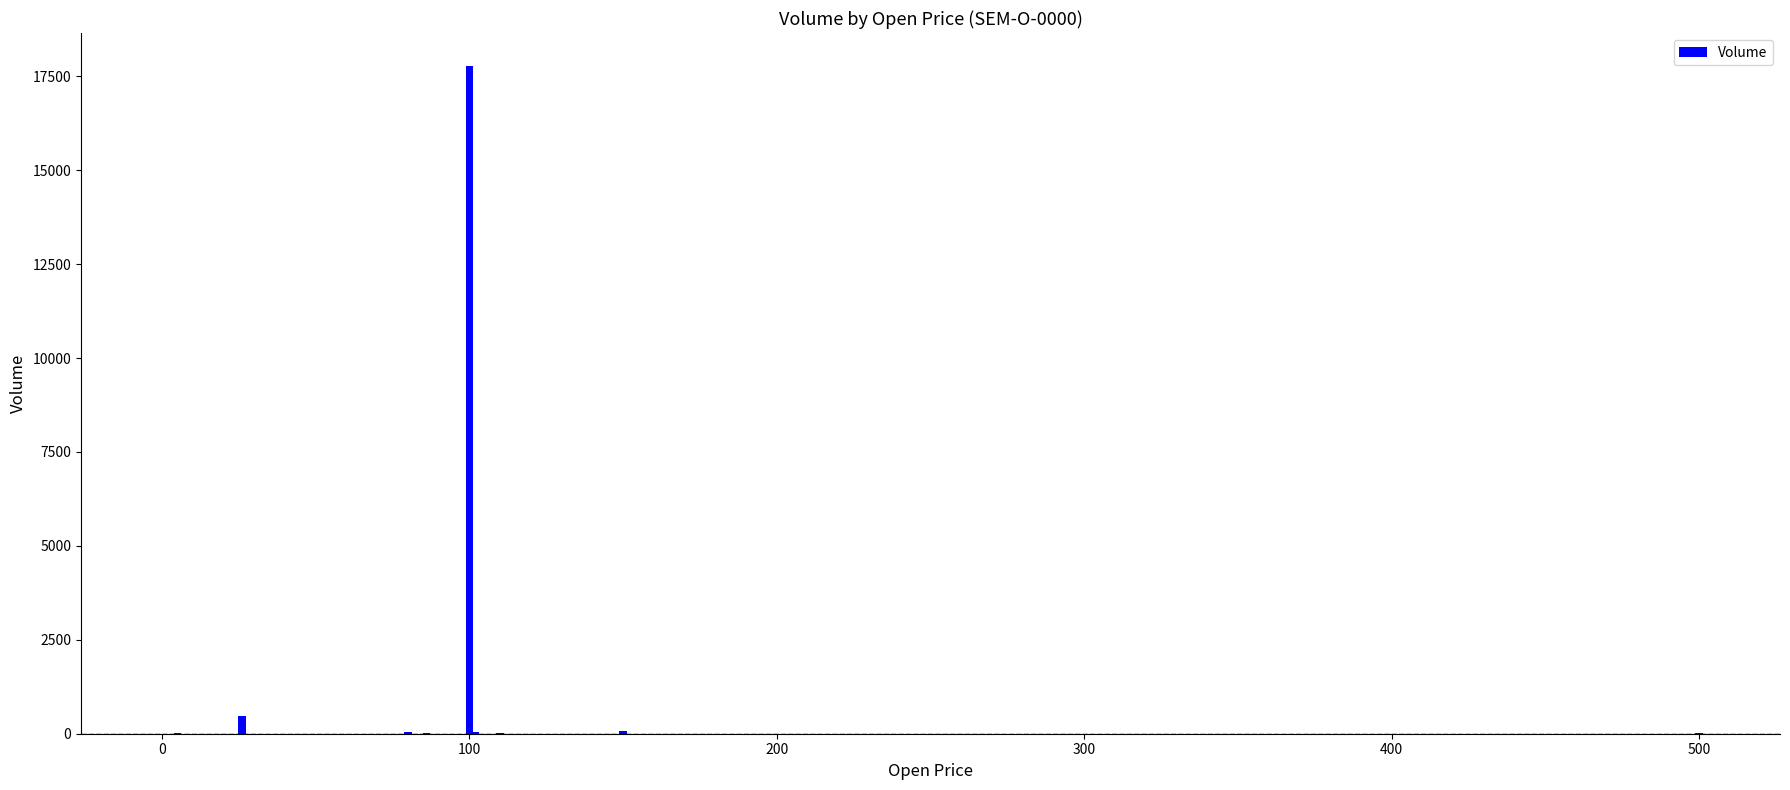

Reading left to right, what are all the values shown in this chart?

0	16	5	461	36	10	17764	50	29	70	6